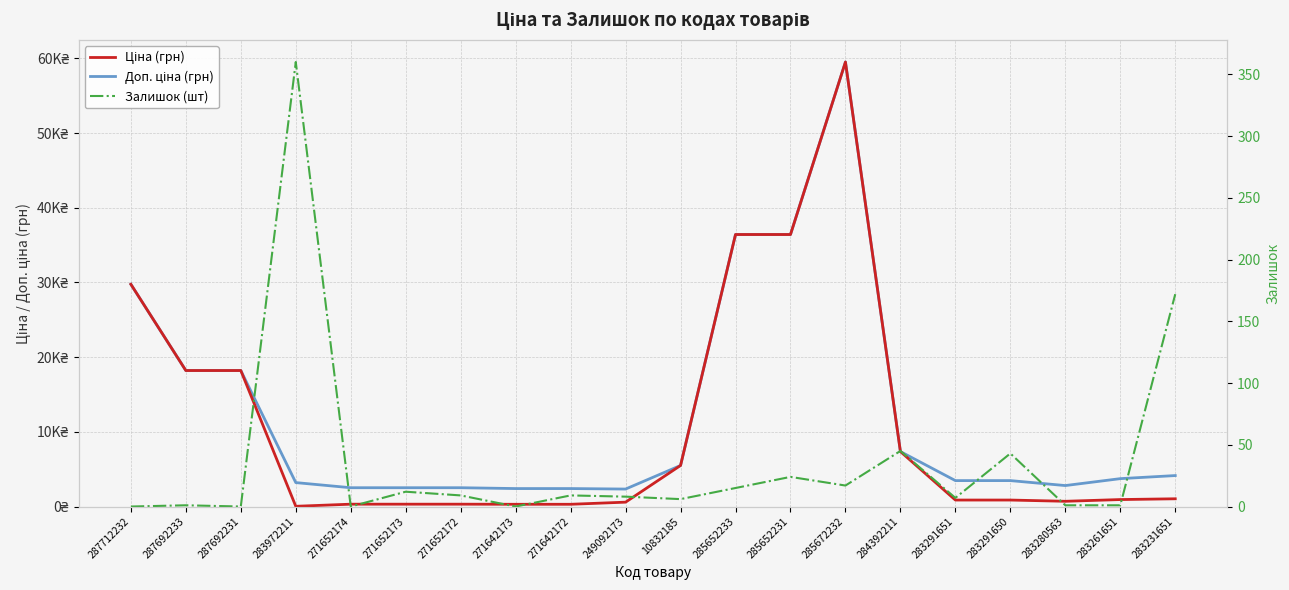

What position from the left is 271642173?

8